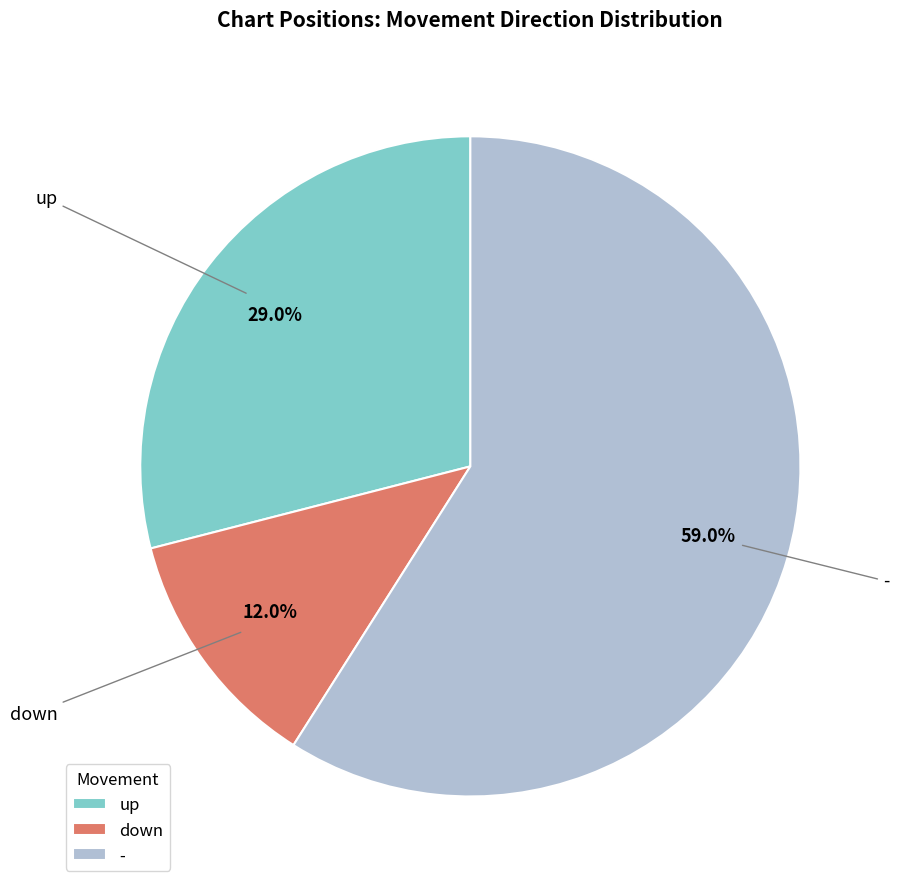

Rank the categories by value from highest to lowest.

-, up, down